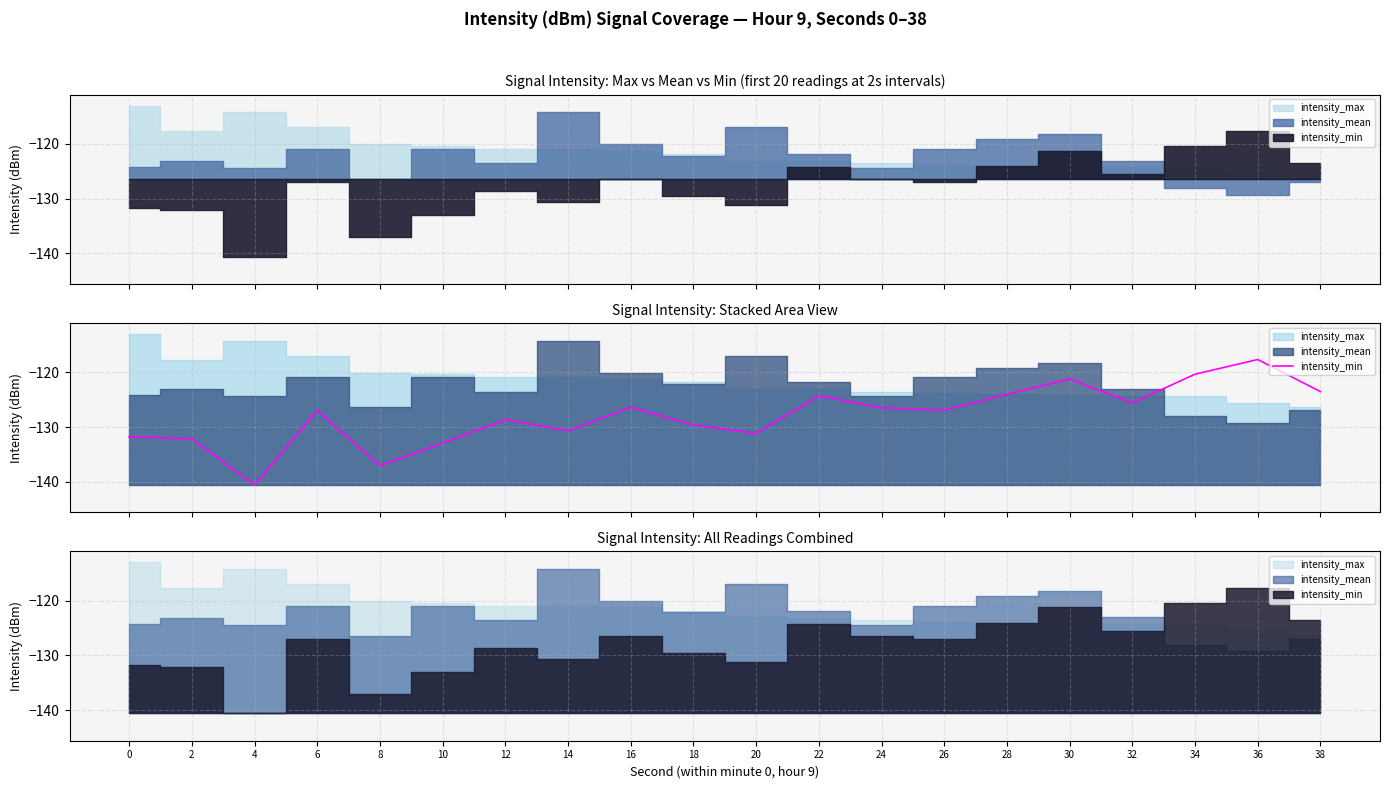

Does the chart have visible grid lines?

Yes